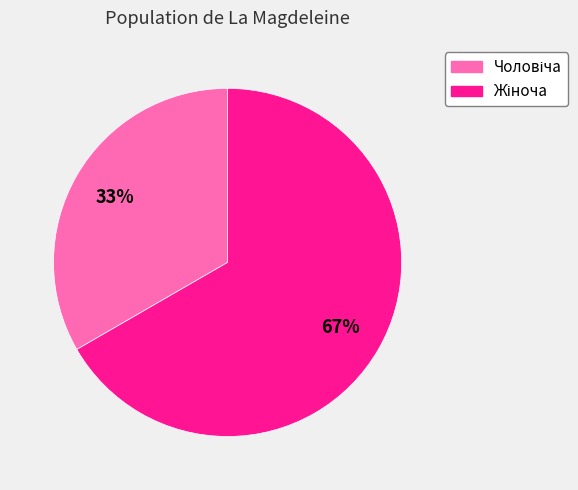

To the nearest percent, what is the average slice percentage?

50%